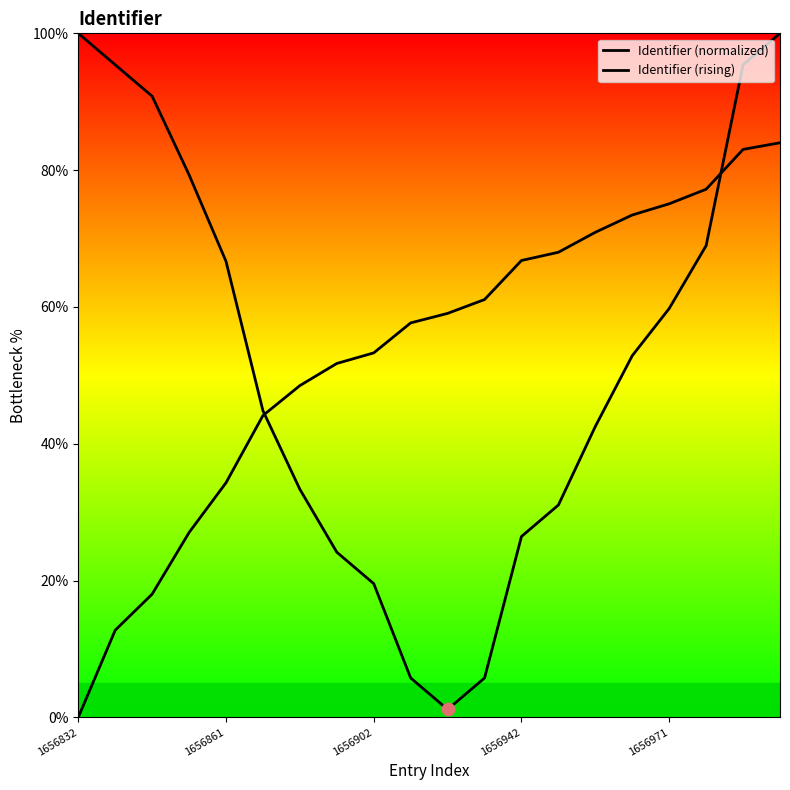

Which series contains the highest Y value?

Identifier (normalized)